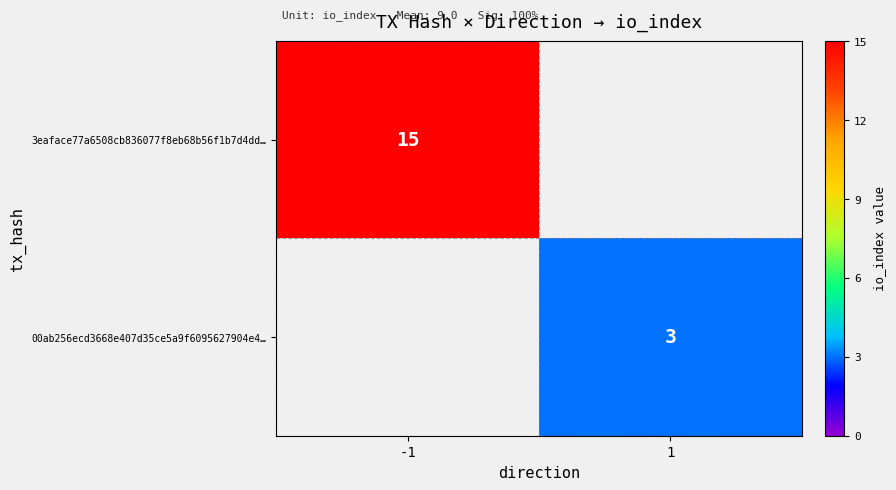

What is the greatest value displayed?

15.0